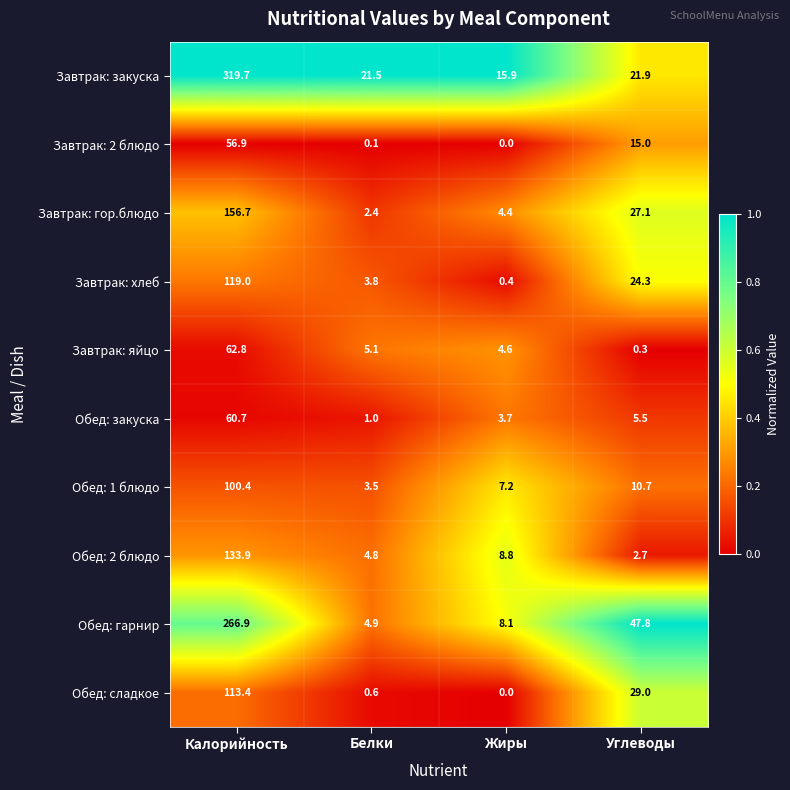

What is the total value across all series at Белки?

47.7